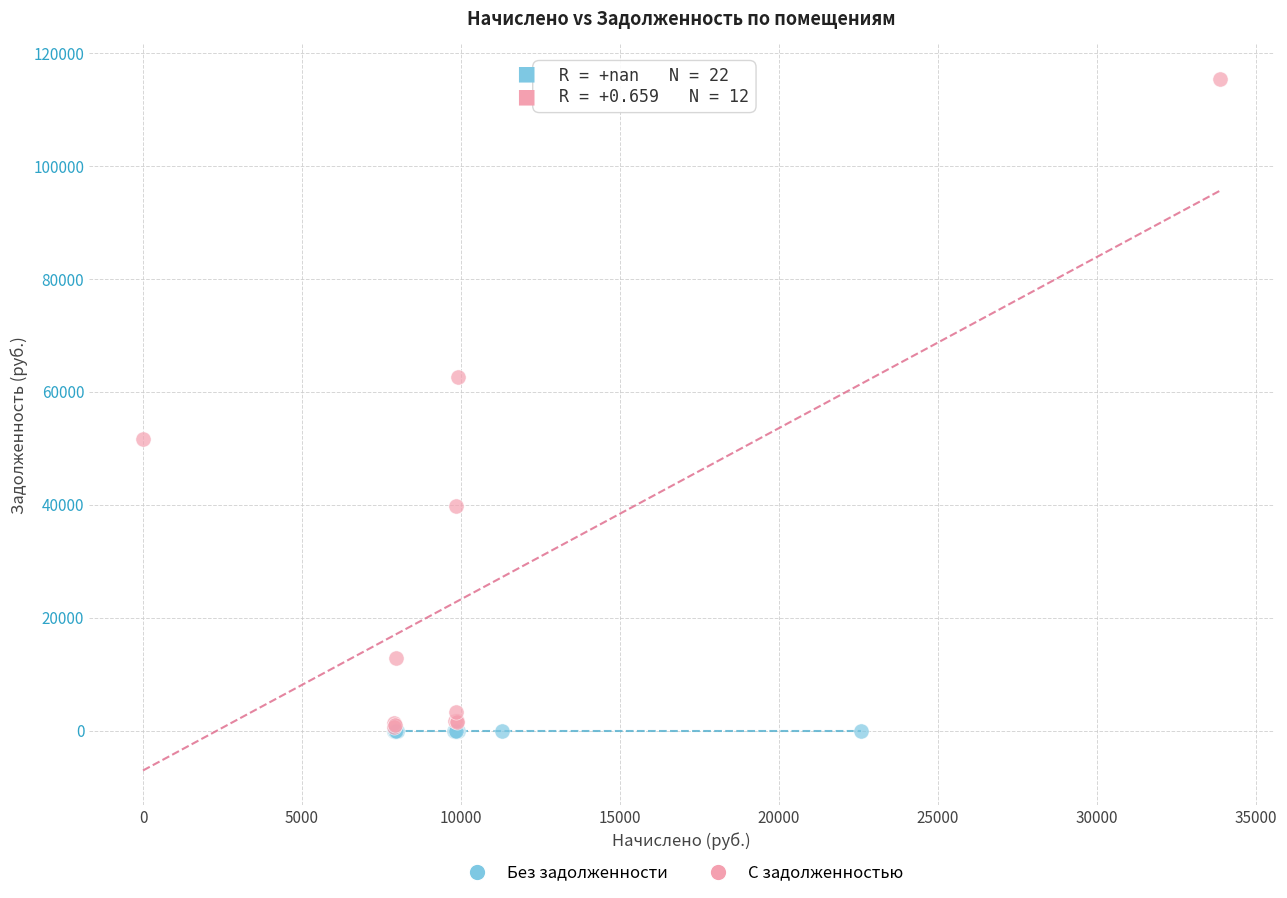

Which series reaches the maximum Y coordinate?

С задолженностью